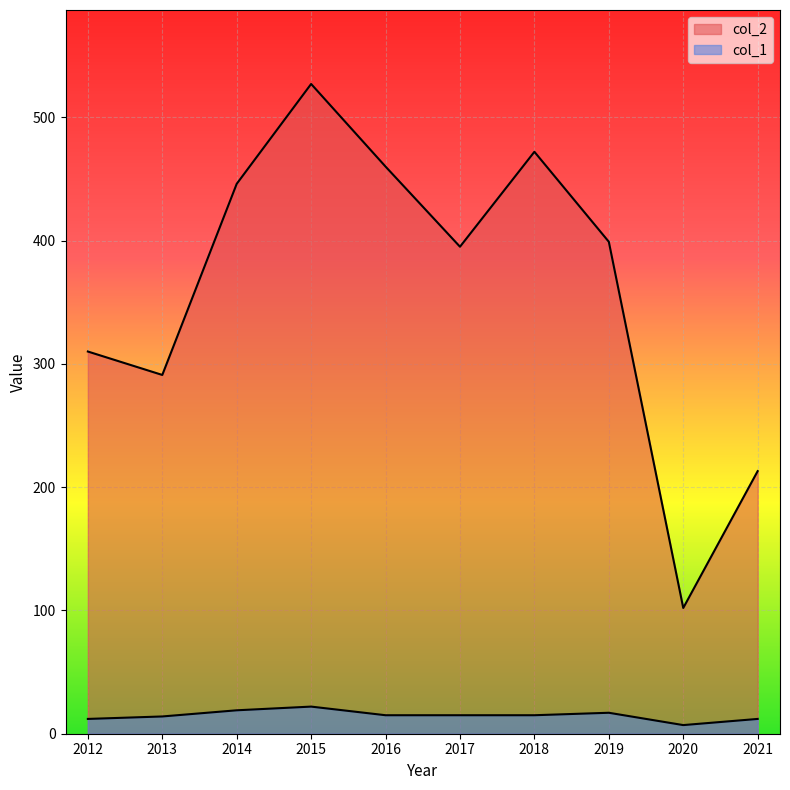

What is the spread (max minus min) of values at 2016?

445